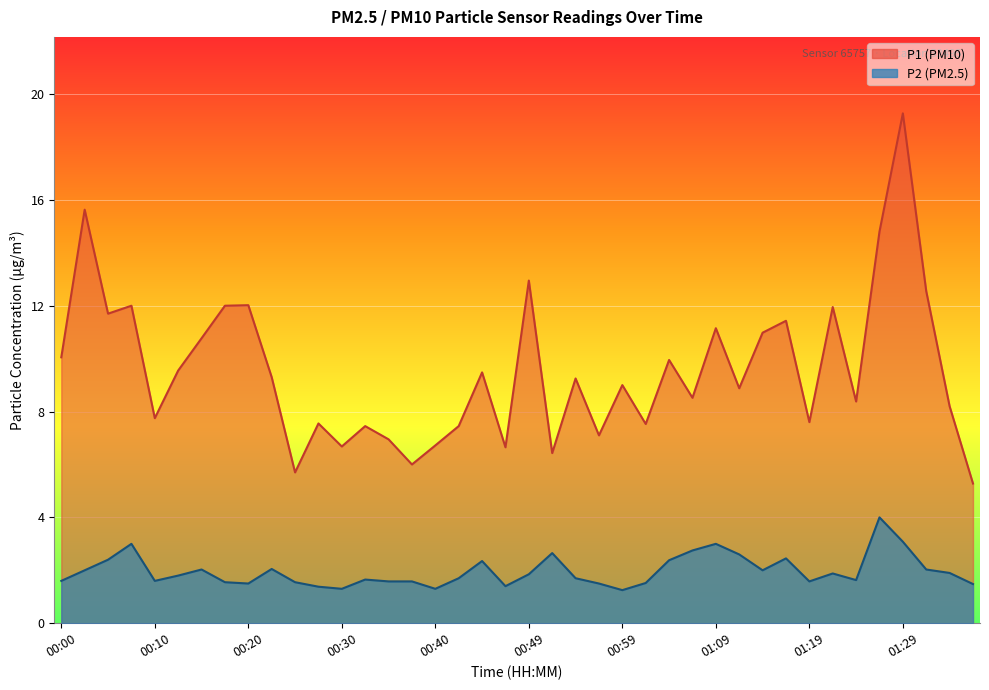

What is the total value across all series at 01:02?

9.1